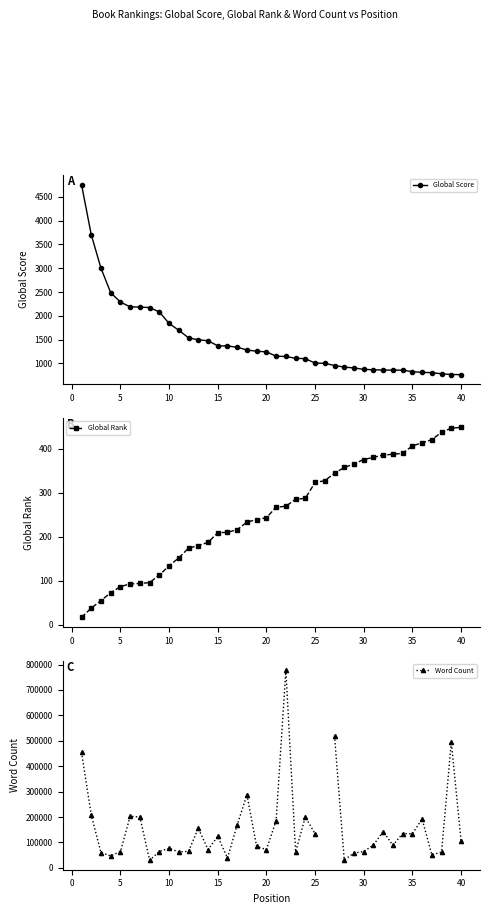

What is the difference between the second highest and minimum values in the Global Score series?

2941